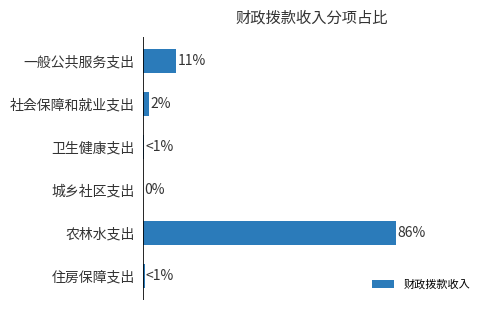

Where is the data nearest to the value 43?

一般公共服务支出